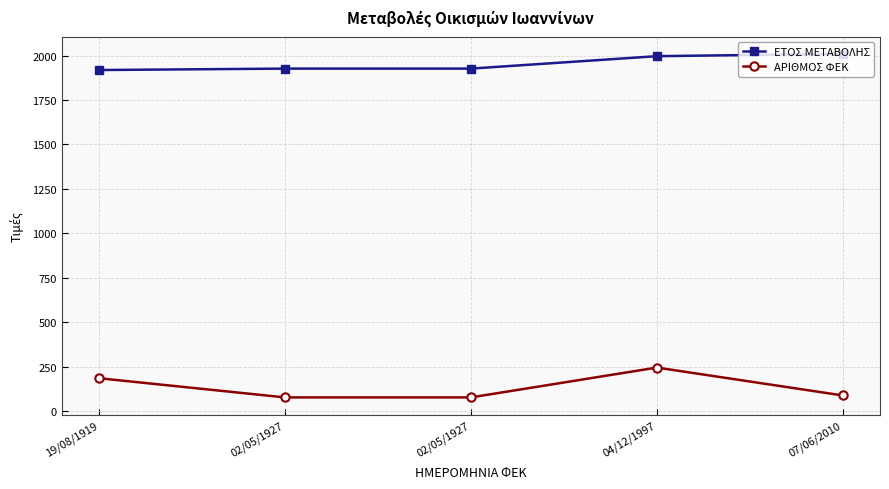

Is this an area chart (filled region under the line)?

No